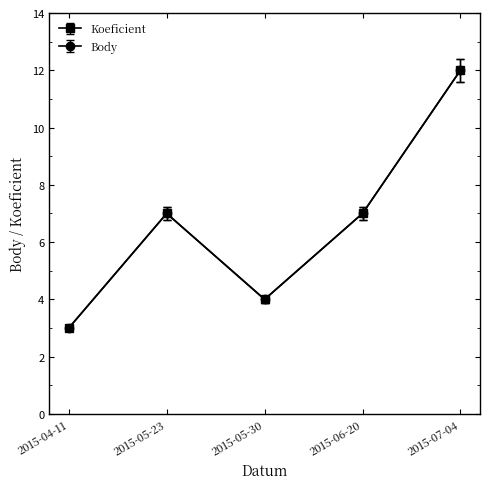

How many lines are shown in the chart?

2